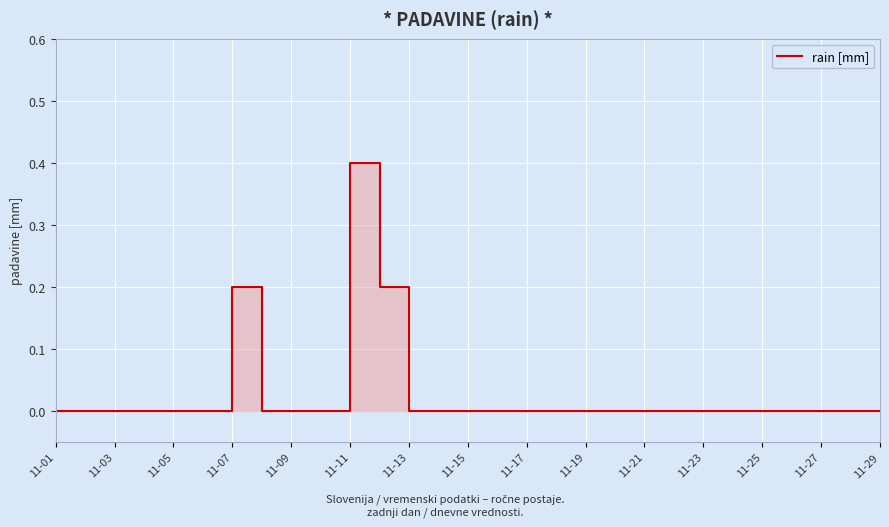

Which category has the lowest value across all series?

11-01